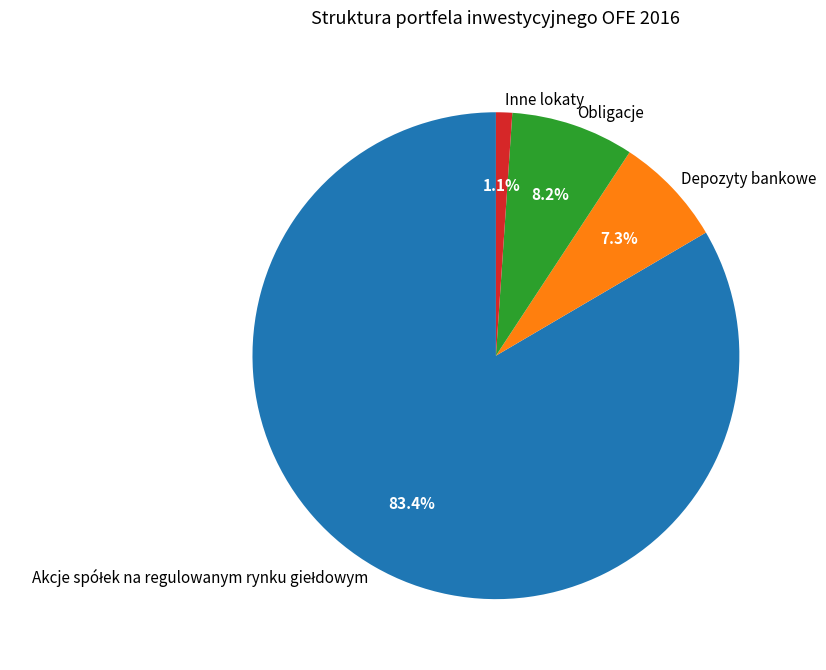

How many slices are in this pie chart?

4